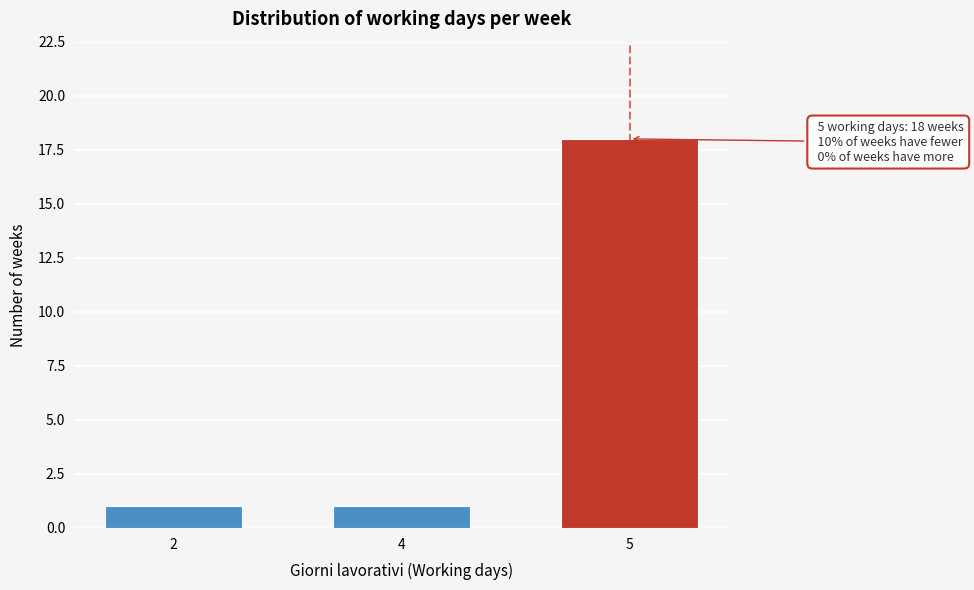

Reading left to right, transcribe all the data shown in this chart.

1	1	18